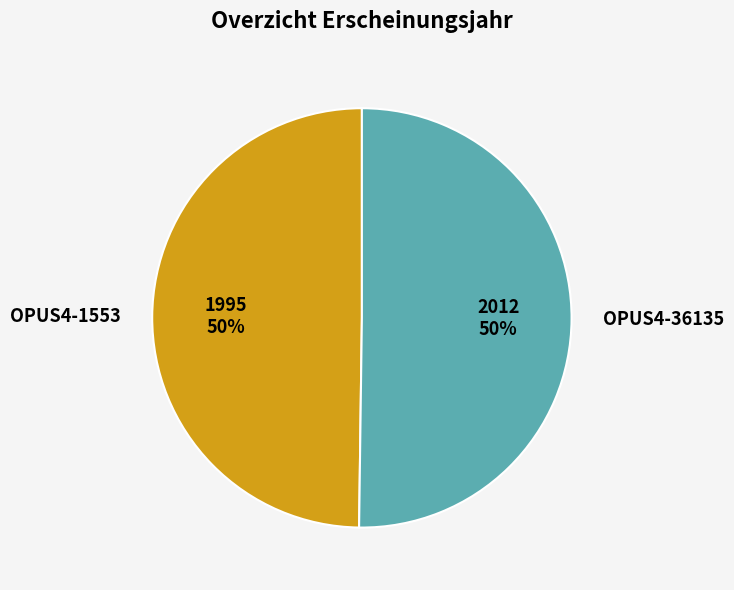

The OPUS4-36135 slice represents 64% of the pie. True or false?

False